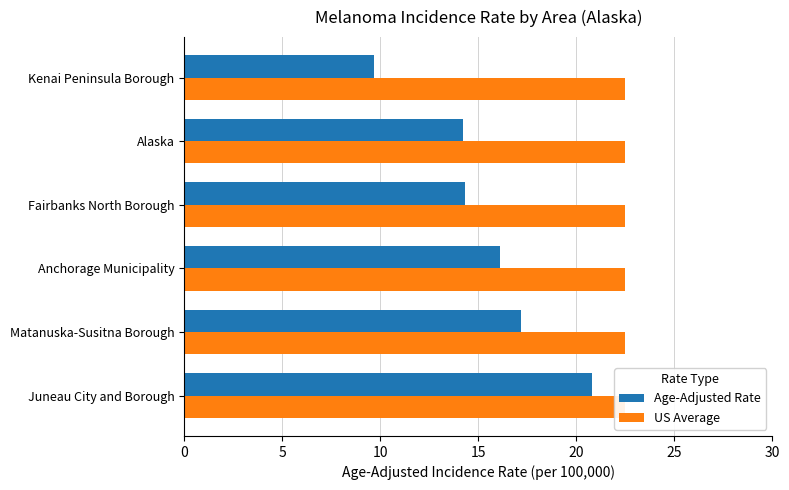

What is the maximum value for Age-Adjusted Rate?

20.8